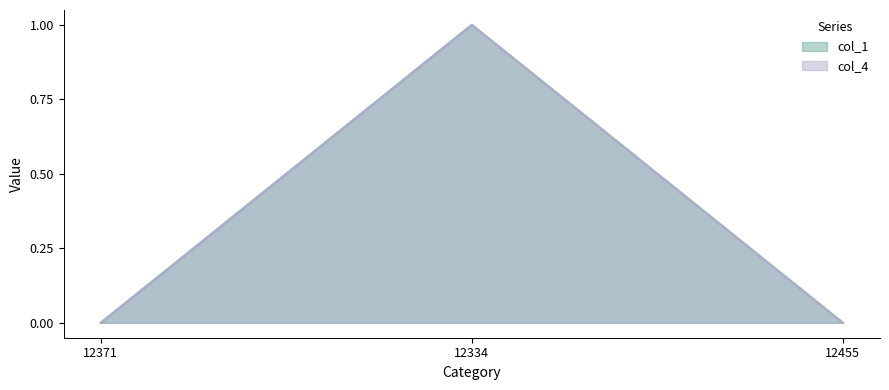

Reading right to left, what are all the values shown in this chart?

col_1: 0	1	0
col_4: 0	1	0